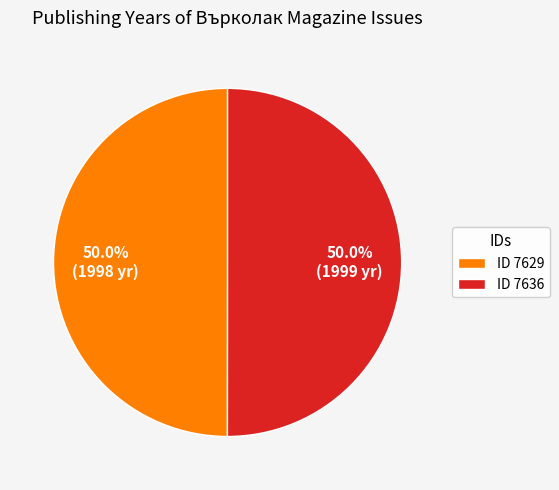

What percentage do ID 7629 and ID 7636 together represent?

100.0%